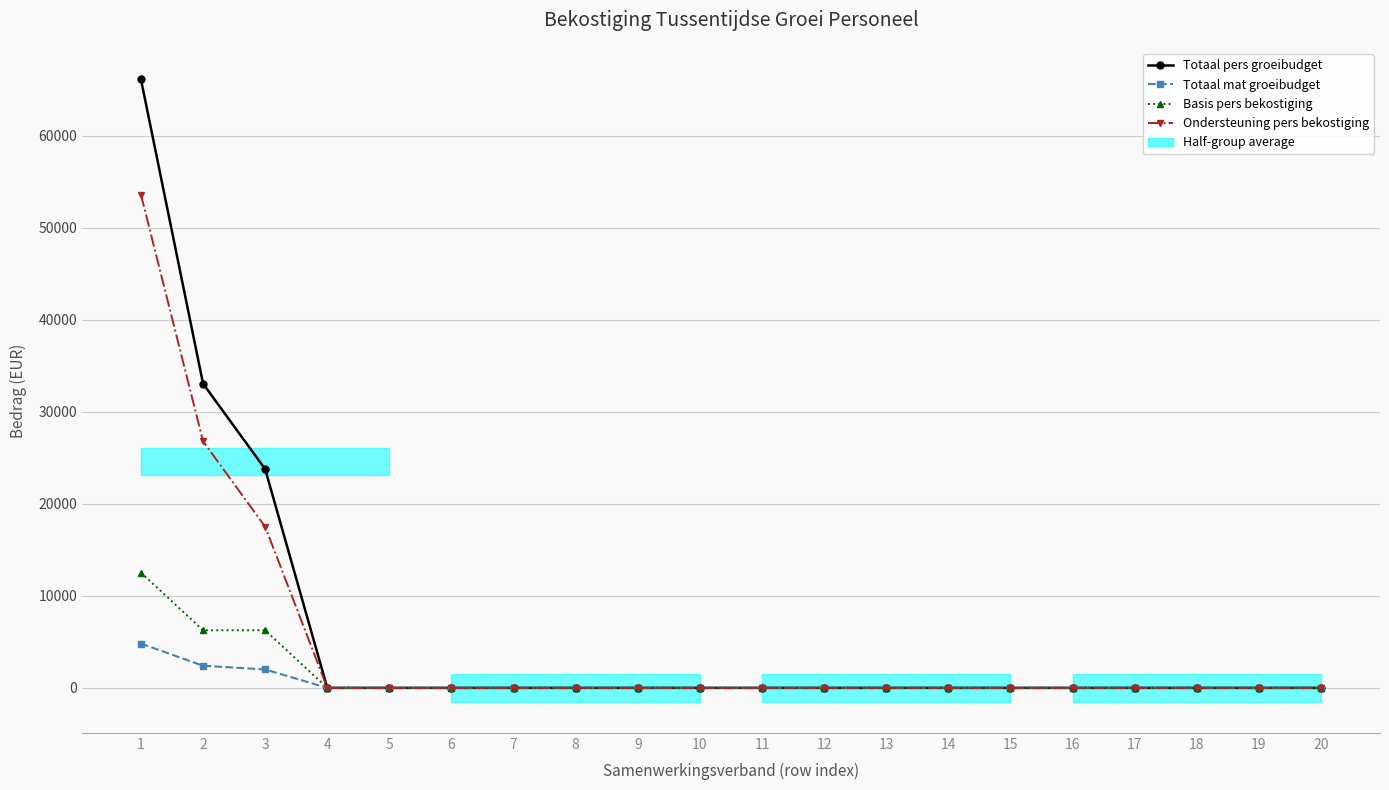

Reading left to right, list all the values displayed in this chart.

Totaal pers groeibudget: 66119.8	33059.9	23769.0	0.0	0.0	0.0	0.0	0.0	0.0	0.0	0.0	0.0	0.0	0.0	0.0	0.0	0.0	0.0	0.0	0.0
Totaal mat groeibudget: 4813.0	2406.5	2006.3	0.0	0.0	0.0	0.0	0.0	0.0	0.0	0.0	0.0	0.0	0.0	0.0	0.0	0.0	0.0	0.0	0.0
Basis pers bekostiging: 12523.4	6261.7	6261.7	0.0	0.0	0.0	0.0	0.0	0.0	0.0	0.0	0.0	0.0	0.0	0.0	0.0	0.0	0.0	0.0	0.0
Ondersteuning pers bekostiging: 53596.4	26798.2	17507.3	0.0	0.0	0.0	0.0	0.0	0.0	0.0	0.0	0.0	0.0	0.0	0.0	0.0	0.0	0.0	0.0	0.0